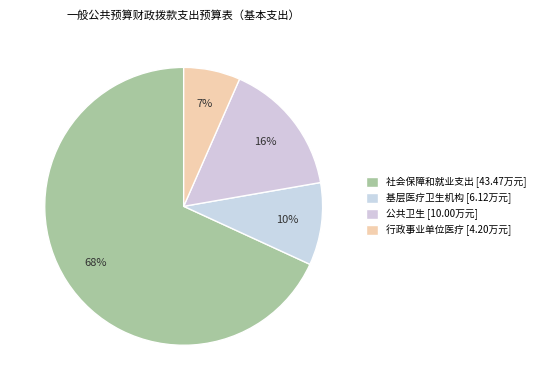

How many slices are in this pie chart?

4